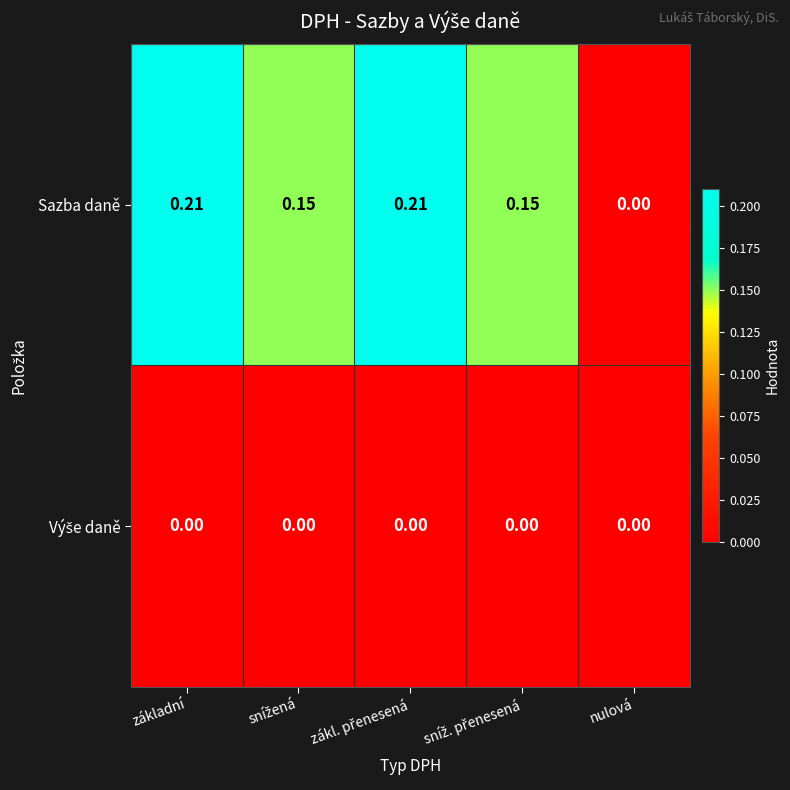

Where is Sazba daně nearest to the value 0?

nulová